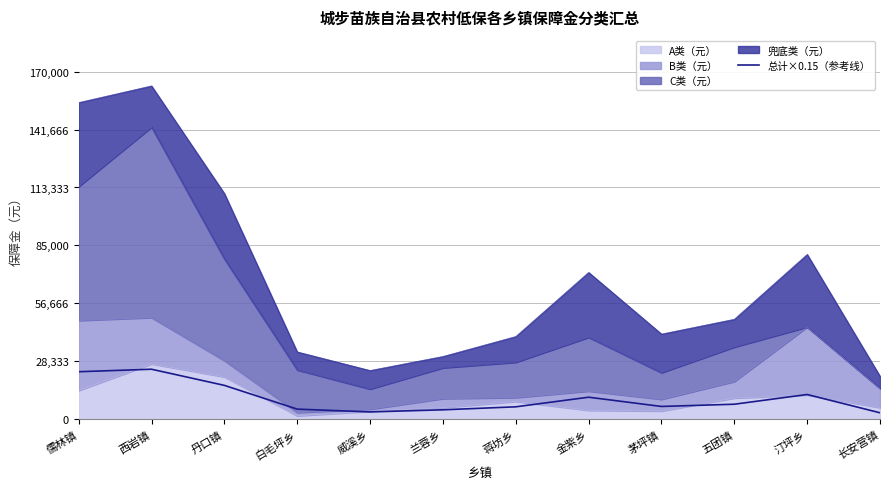

The chart shows a value of 6248.4 at 茅坪镇. True or false?

True